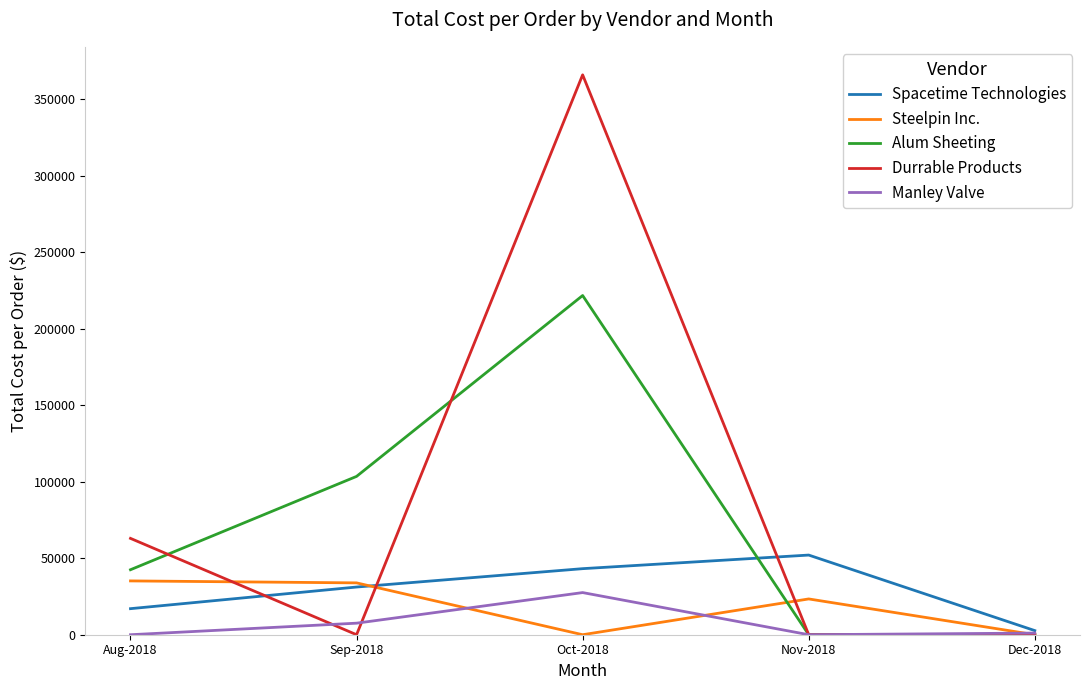

Which category has the highest value across all series?

Oct-2018